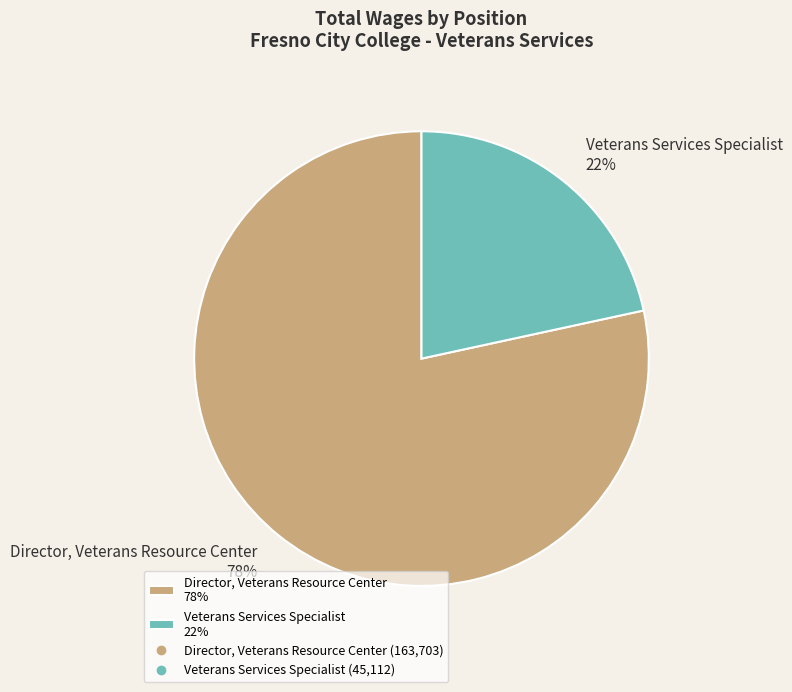

Does Director, Veterans Resource Center represent more than half of the total?

Yes